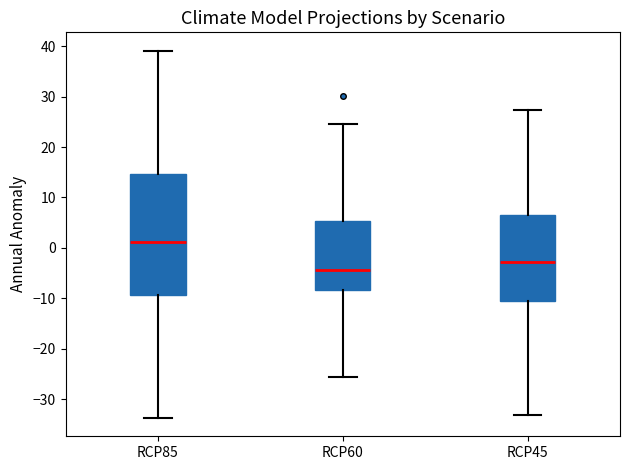

Reading left to right, transcribe this box plot: for each box, give where its median line is, the range the box spans, and where its two whiskers end, as read against the y-axis. The values are not printed on the chart, so give them approximately, as read against the axis.

RCP85: median 1, box -9 to 15, whiskers -34 to 39
RCP60: median -4, box -8 to 5, whiskers -26 to 25
RCP45: median -3, box -10 to 6, whiskers -33 to 27